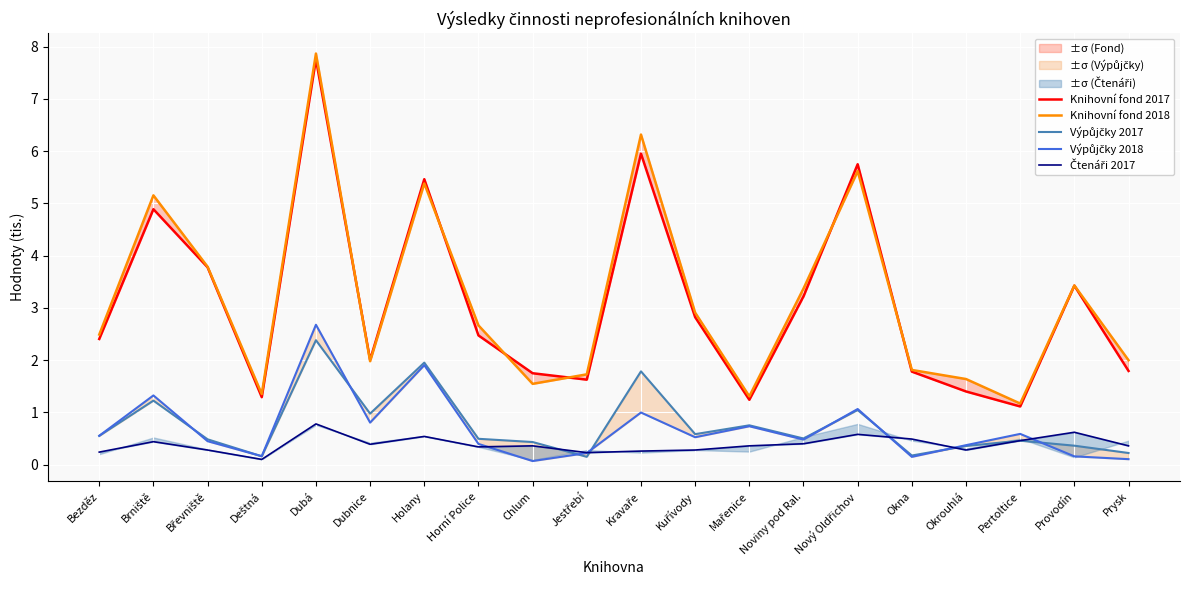

List the labels in order of Knihovní fond 2018 value, largest first.

Dubá, Kravaře, Nový Oldřichov, Holany, Brniště, Břevniště, Provodín, Noviny pod Ral., Kuřívody, Horní Police, Bezděz, Prysk, Dubnice, Okna, Jestřebí, Okrouhlá, Chlum, Deštná, Mařenice, Pertoltice